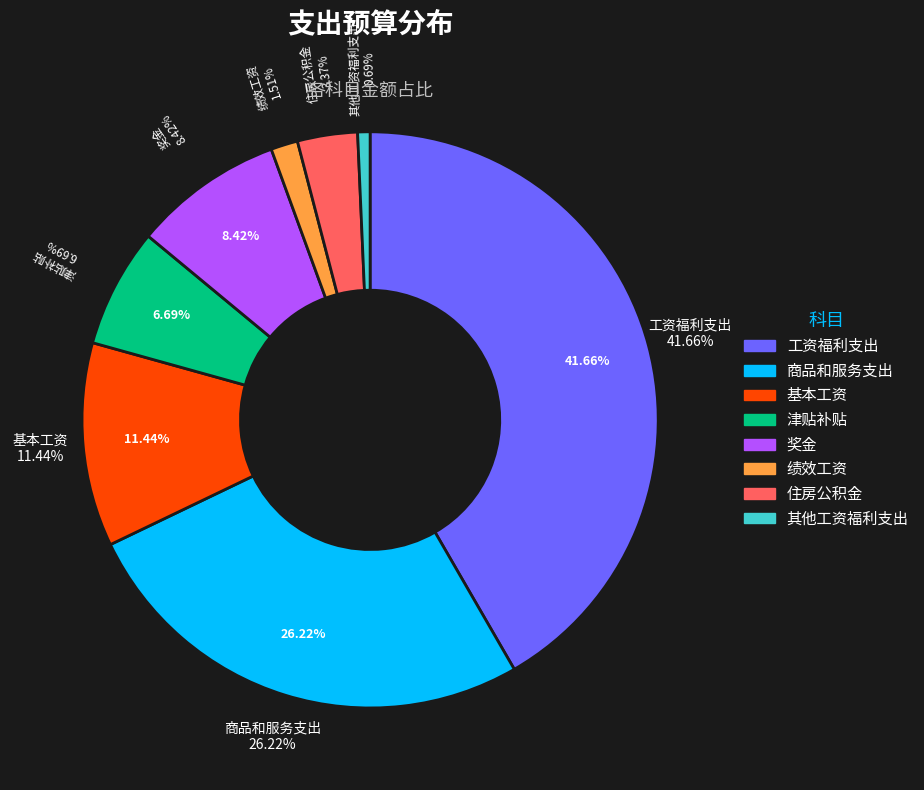

Does any single category account for the majority?

No